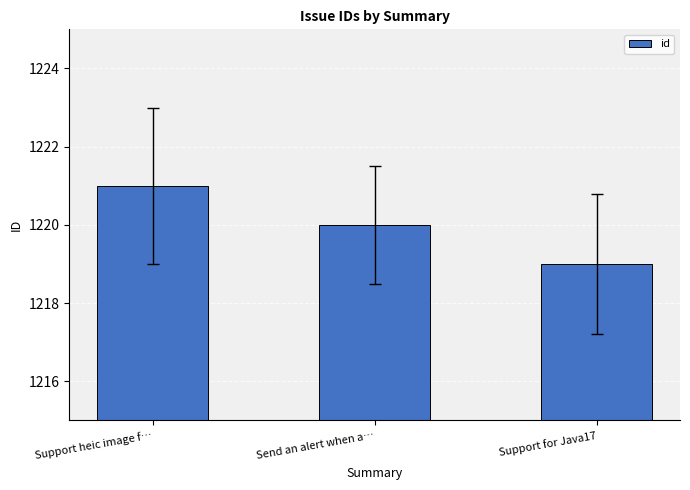

How many bars are there in total?

3